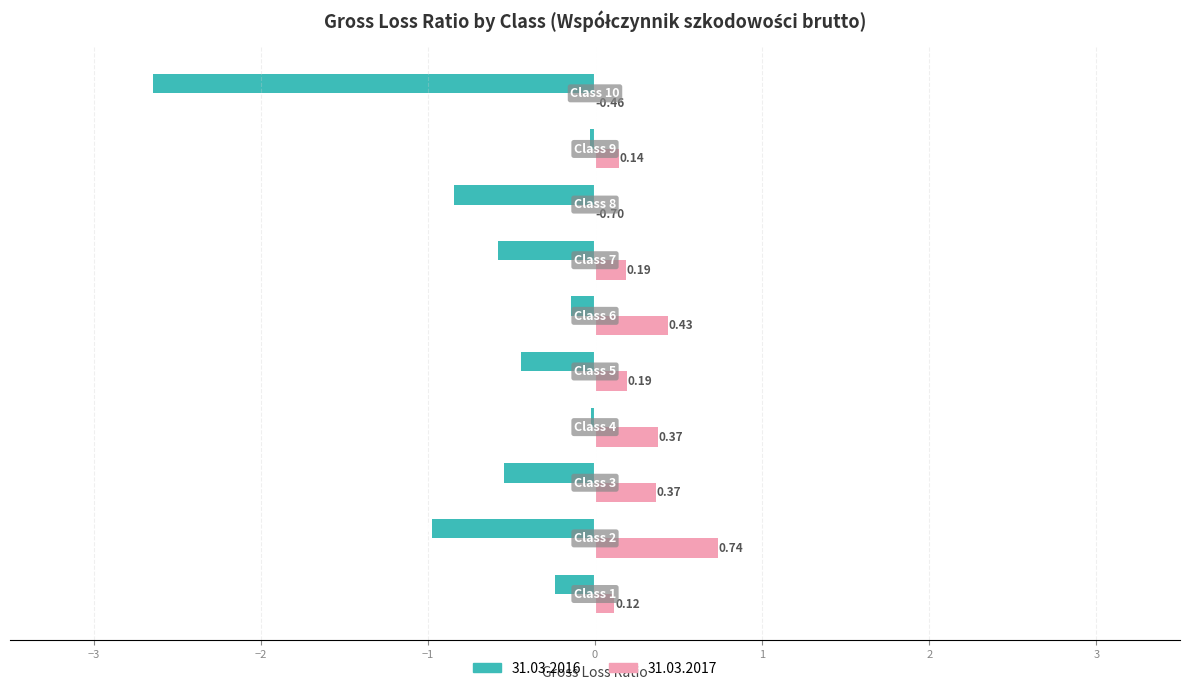

Which series has the largest total across all categories?

31.03.2017